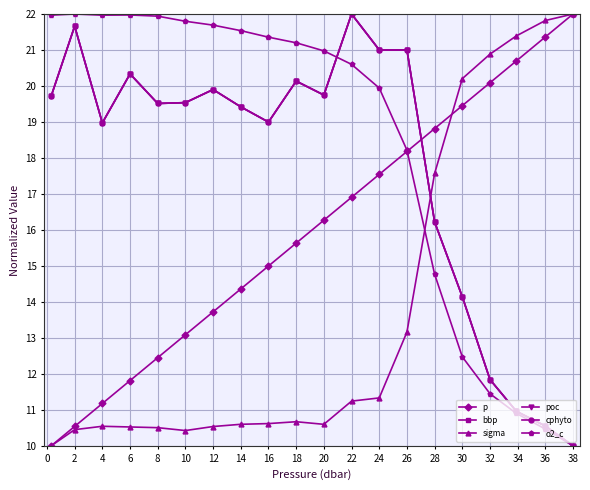

How many lines are shown in the chart?

6